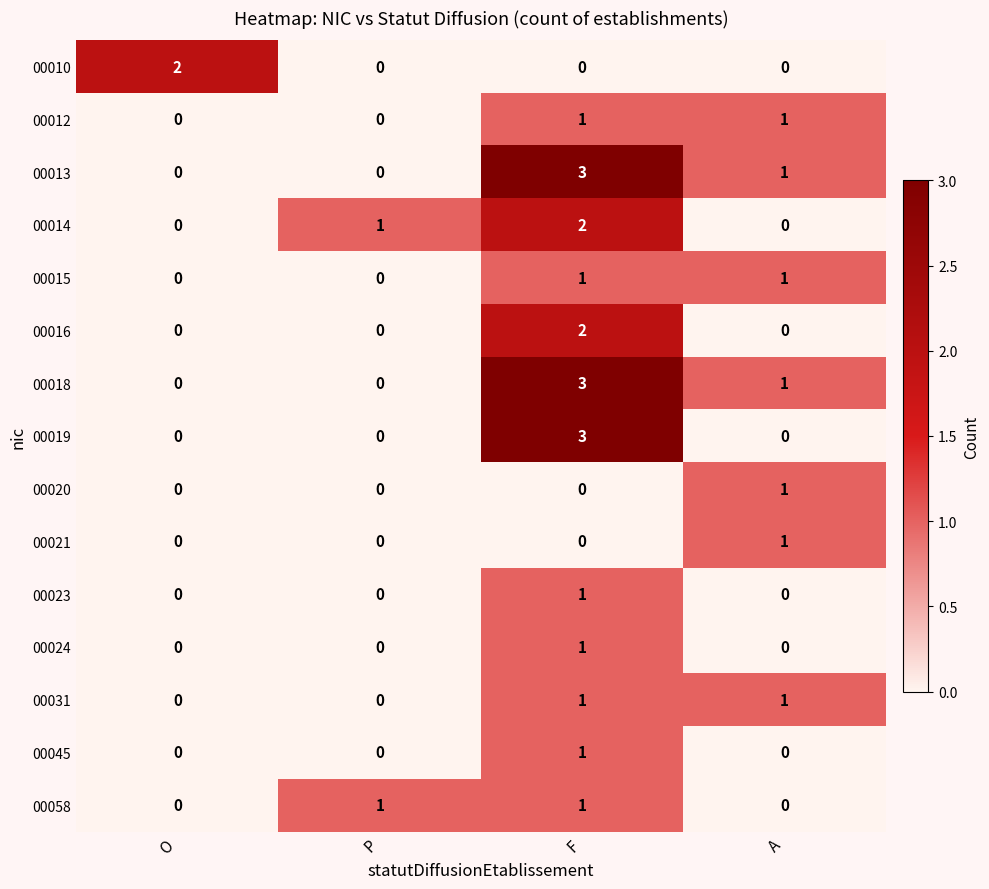

At how many categories does at least one series exceed 0?

4